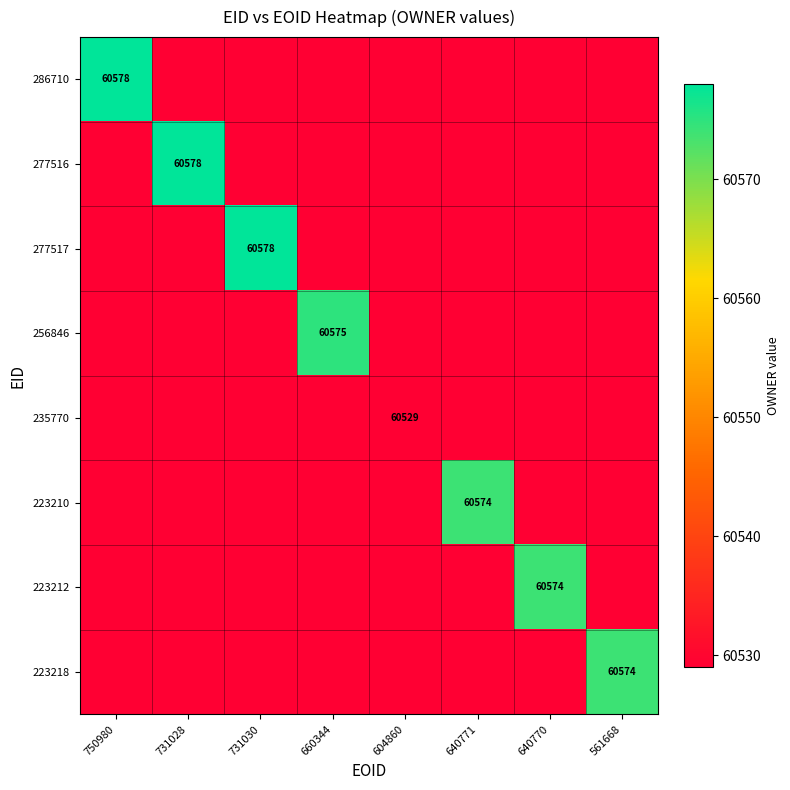

Which series has the widest spread of values?

286710